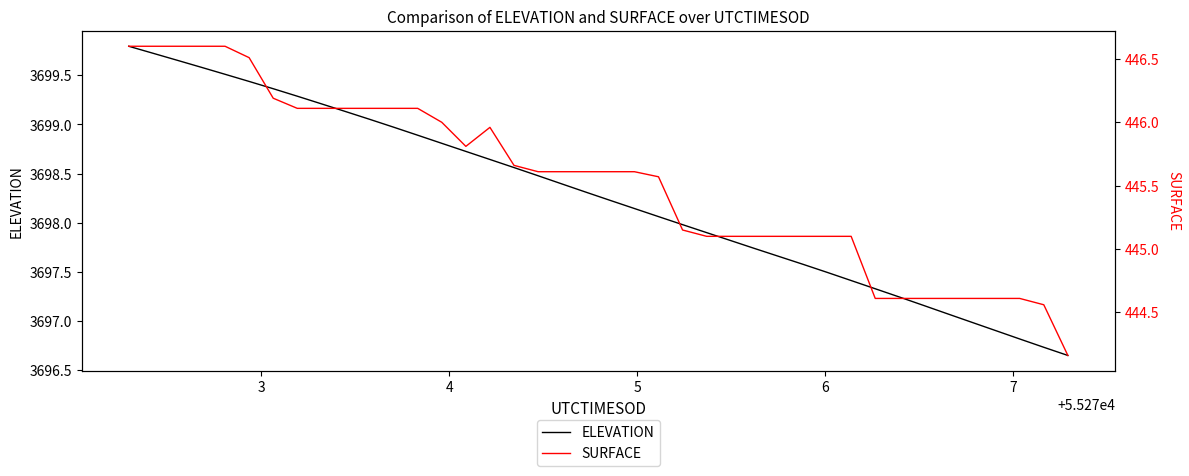

What are all the series names shown in the legend?

ELEVATION, SURFACE